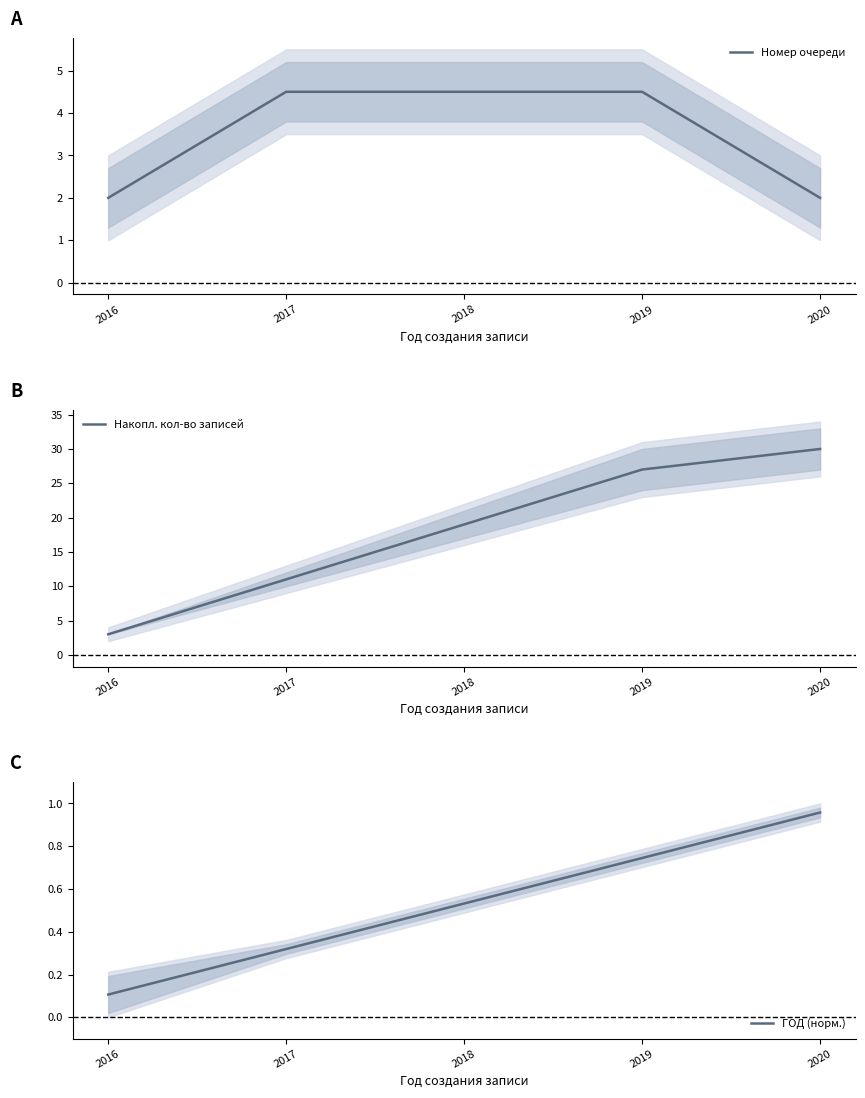

At which category does the chart reach its minimum across all series?

2016